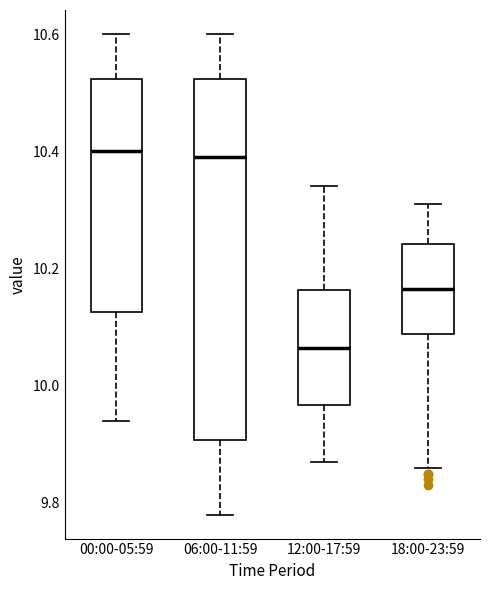

Reading left to right, read every box against the y-axis: the position of its median line, the range the box covers, and the ends of its whiskers. The values are not printed on the chart, so give them approximately, as read against the axis.

00:00-05:59: median 10.40, box 10.12 to 10.52, whiskers 9.94 to 10.60
06:00-11:59: median 10.40, box 9.90 to 10.52, whiskers 9.78 to 10.60
12:00-17:59: median 10.06, box 9.96 to 10.16, whiskers 9.88 to 10.34
18:00-23:59: median 10.16, box 10.08 to 10.24, whiskers 9.86 to 10.32